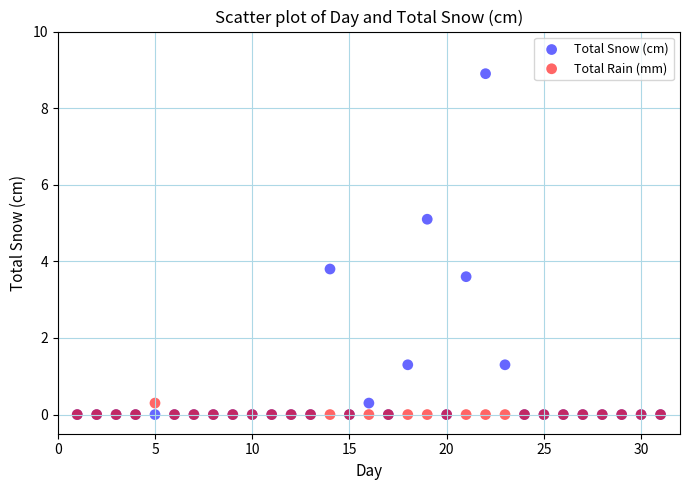

Across all series, what Y value is closest to 4?

3.8